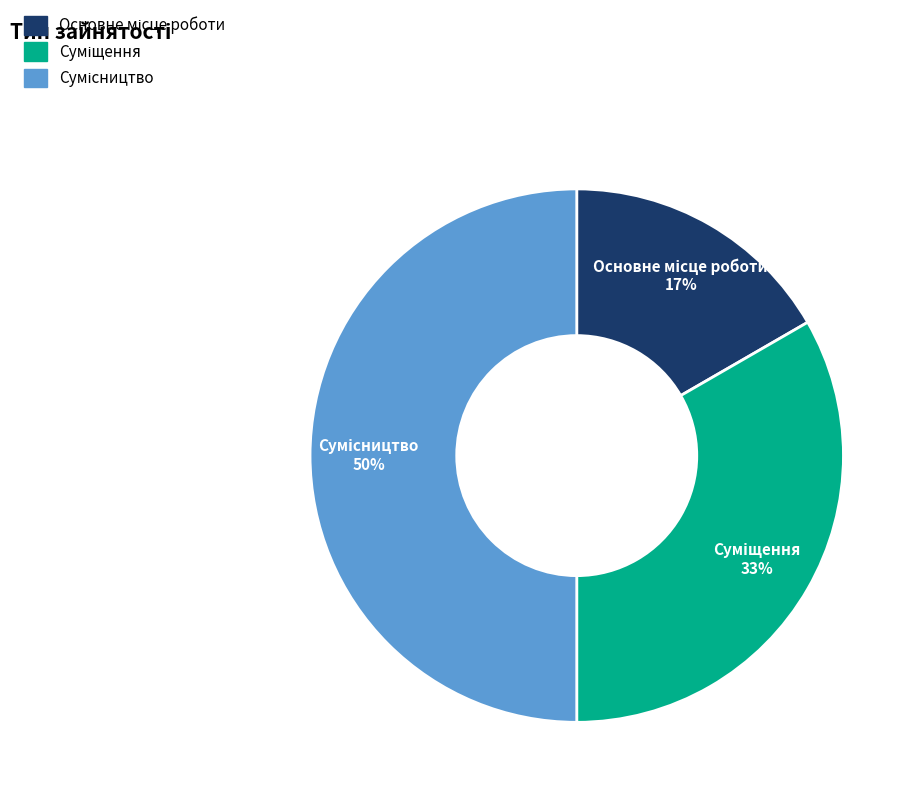

To the nearest percent, what is the difference between the largest and smallest slice percentages?

33%